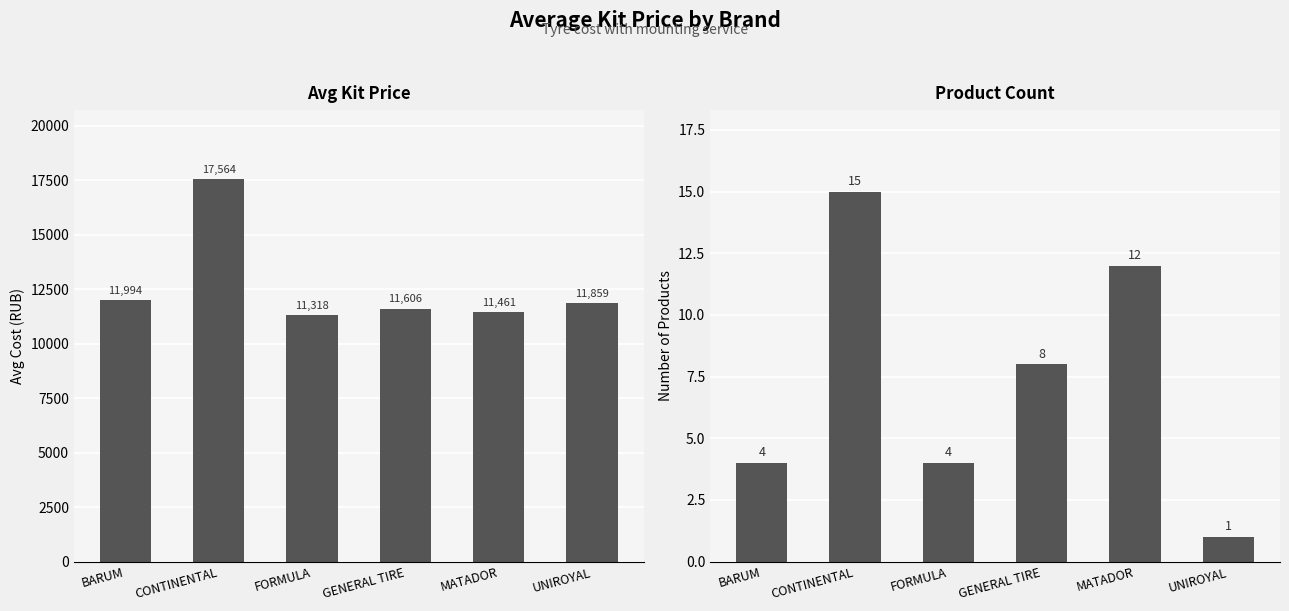

Rank the categories by Avg Price (RUB) value from highest to lowest.

CONTINENTAL, BARUM, UNIROYAL, GENERAL TIRE, MATADOR, FORMULA